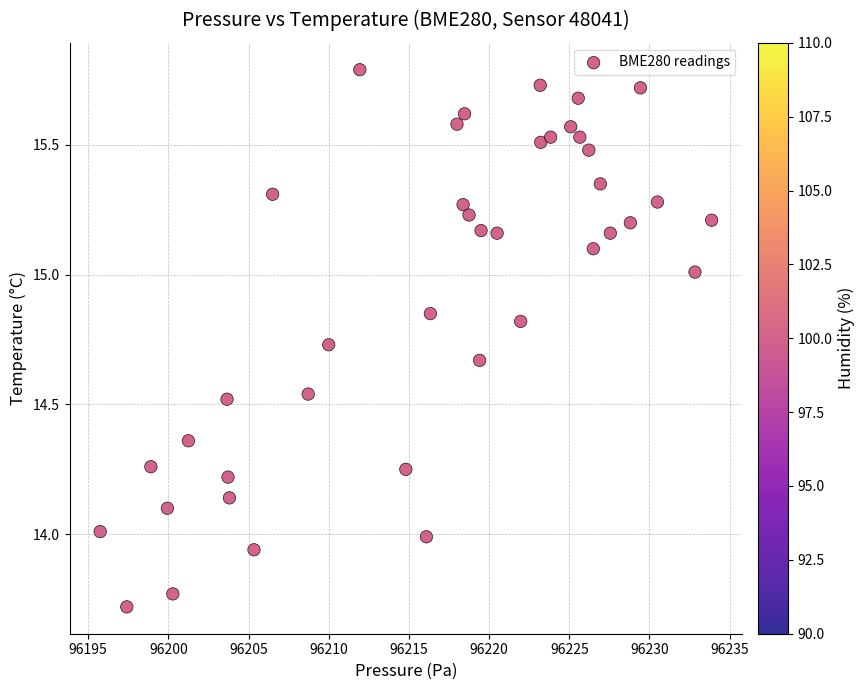

What is the range of Y values (max minus min)?

2.1